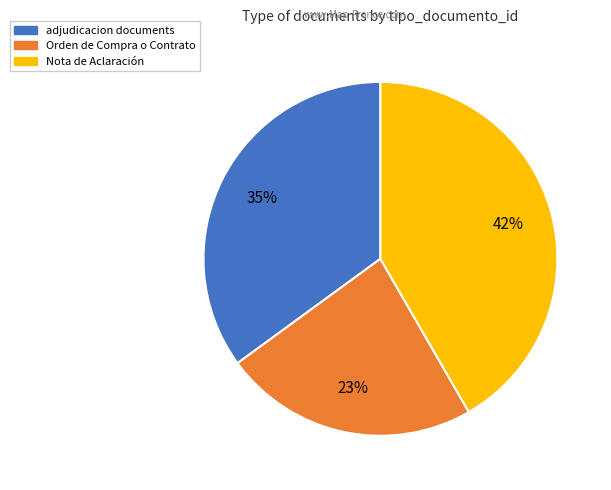

Count the number of slices in the pie.

3